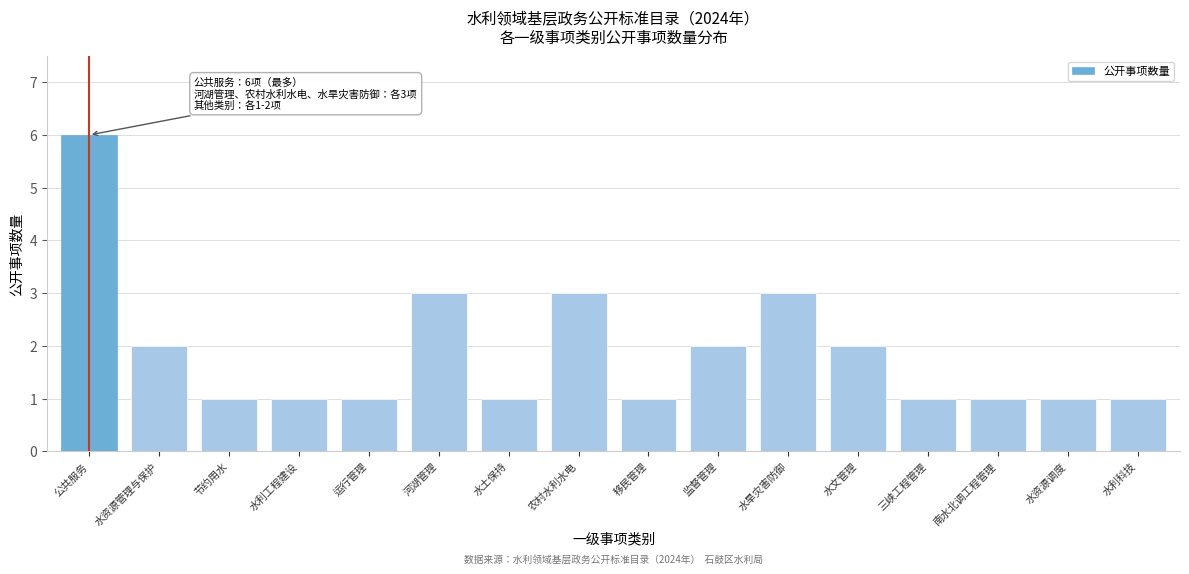

Reading right to left, list all the values displayed in this chart.

水利科技=1	水资源调度=1	南水北调工程管理=1	三峡工程管理=1	水文管理=2	水旱灾害防御=3	监督管理=2	移民管理=1	农村水利水电=3	水土保持=1	河湖管理=3	运行管理=1	水利工程建设=1	节约用水=1	水资源管理与保护=2	公共服务=6